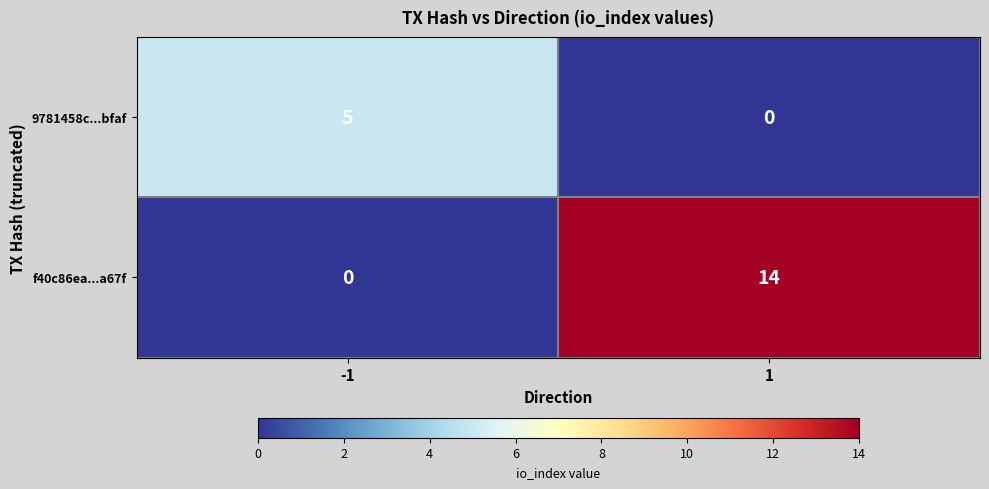

At which category is the sum across all series the highest?

1